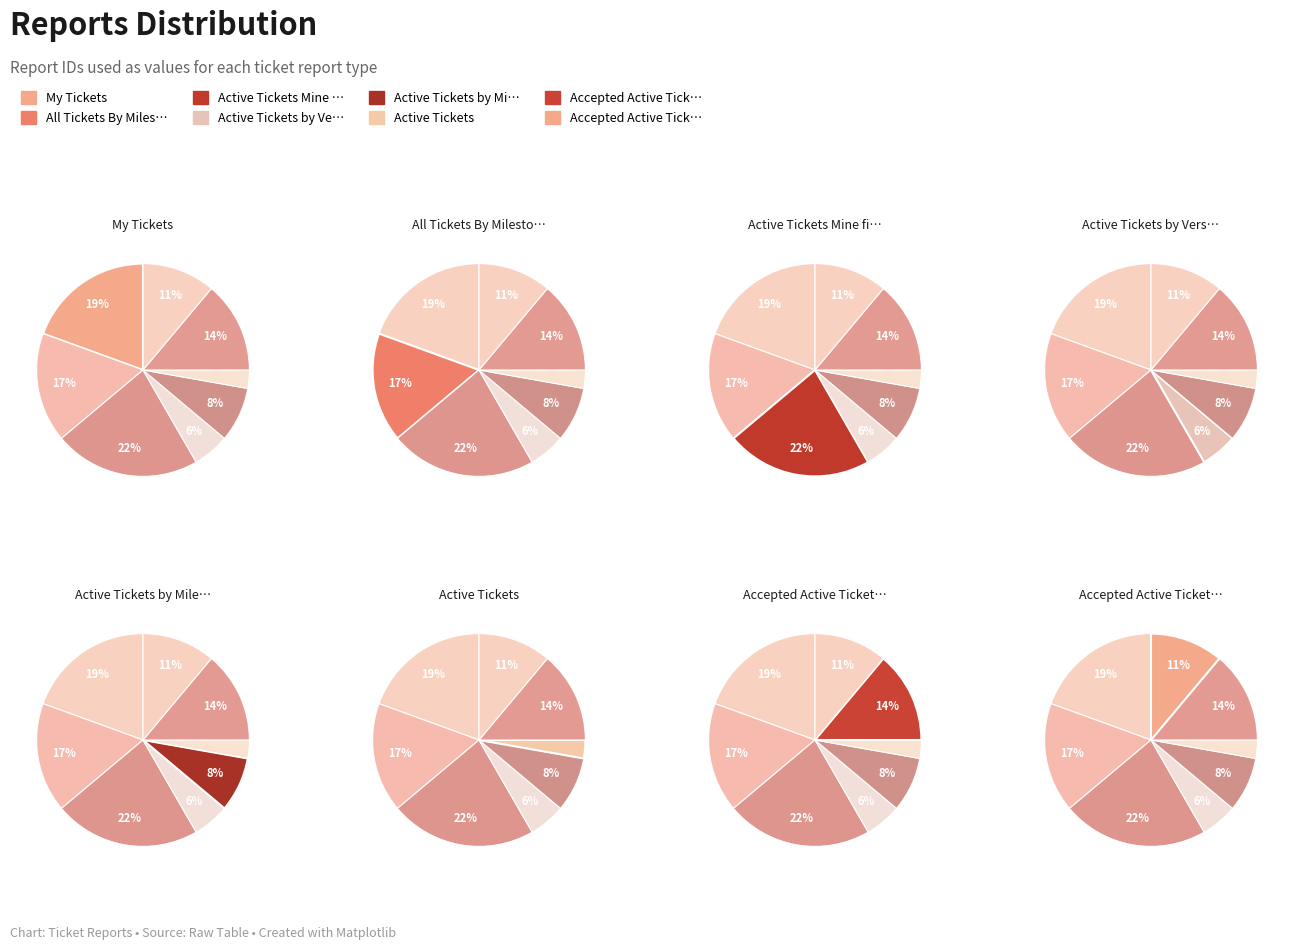

How many segments does this pie chart have?

8